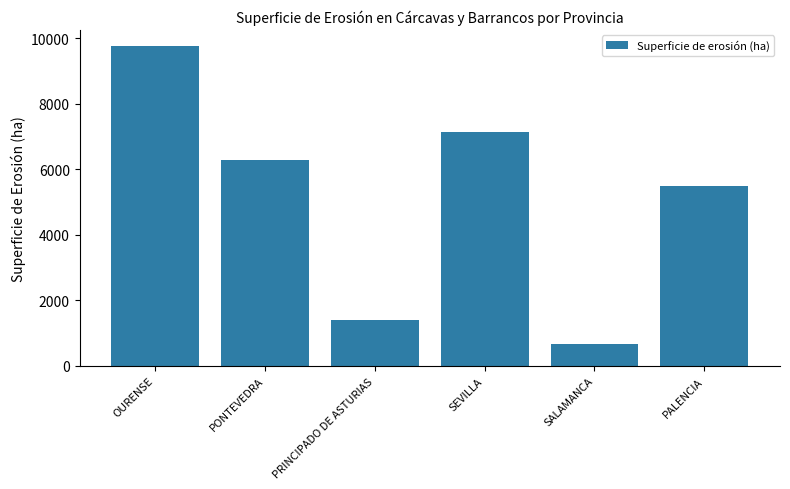

What is the change in value from SEVILLA to PALENCIA?

-1626.9